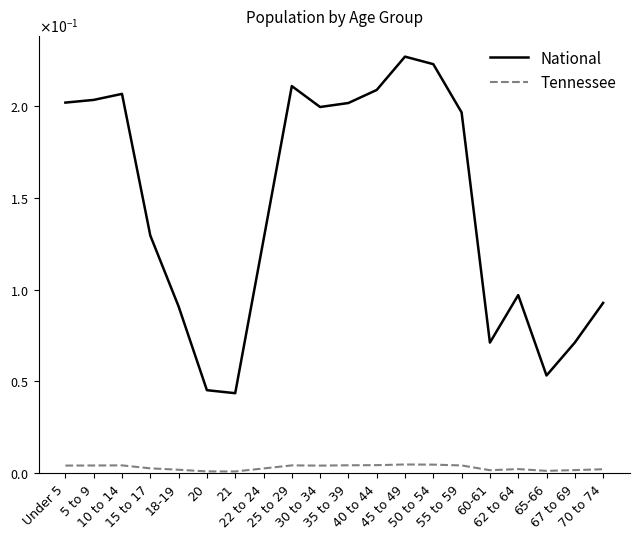

Rank the categories by National value from lowest to highest.

21, 20, 65-66, 60-61, 67 to 69, 18-19, 70 to 74, 62 to 64, 22 to 24, 15 to 17, 55 to 59, 30 to 34, 35 to 39, Under 5, 5 to 9, 10 to 14, 40 to 44, 25 to 29, 50 to 54, 45 to 49